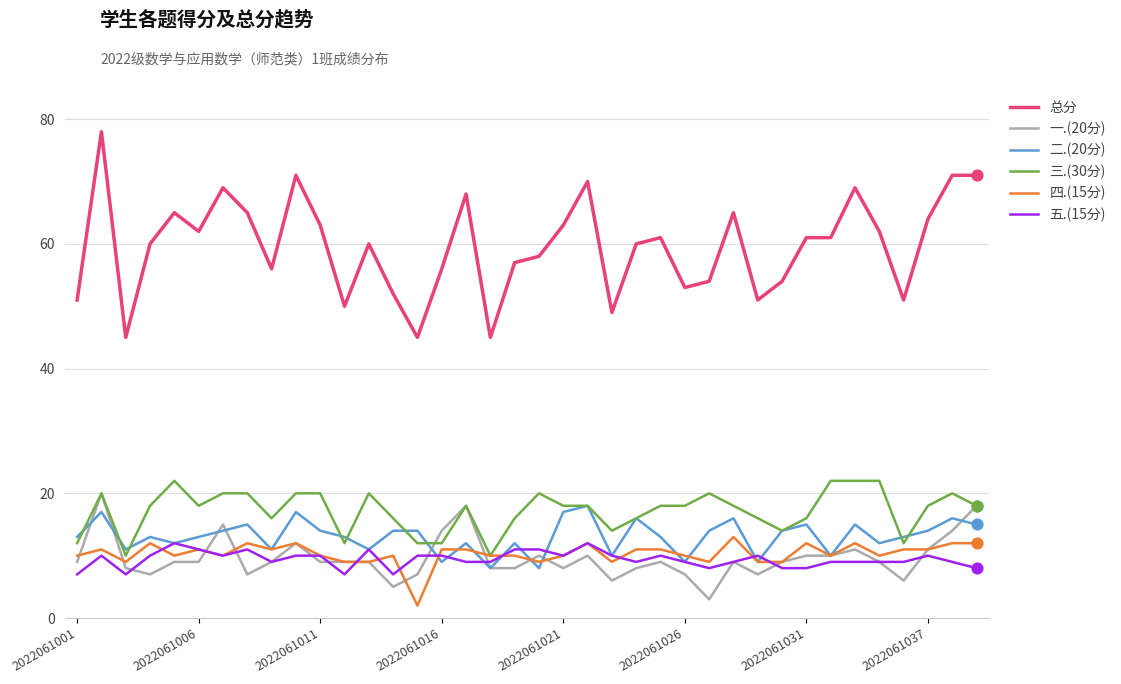

Which series has the widest spread of values?

总分